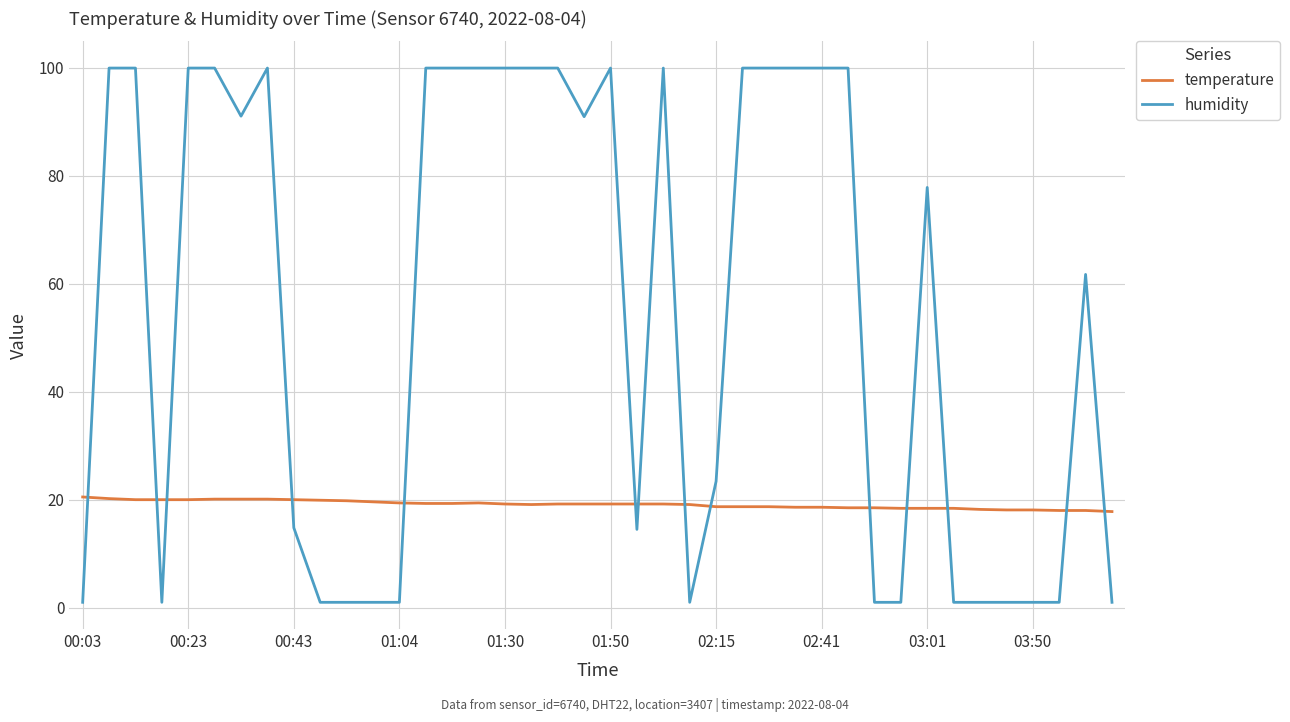

What is the difference between the maximum and minimum values in the temperature series?

2.7